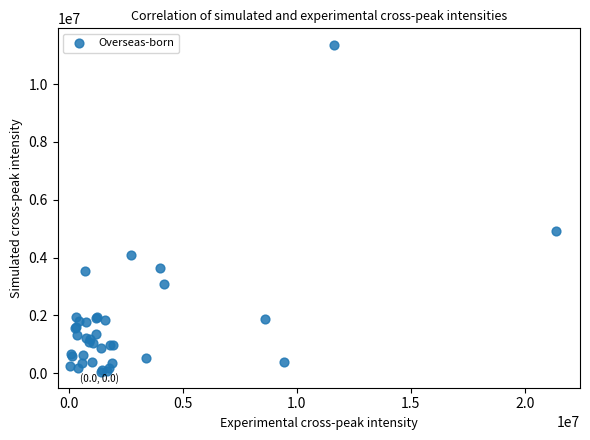

What Y value in the scatter plot is closest to 5694417?

4934434.7